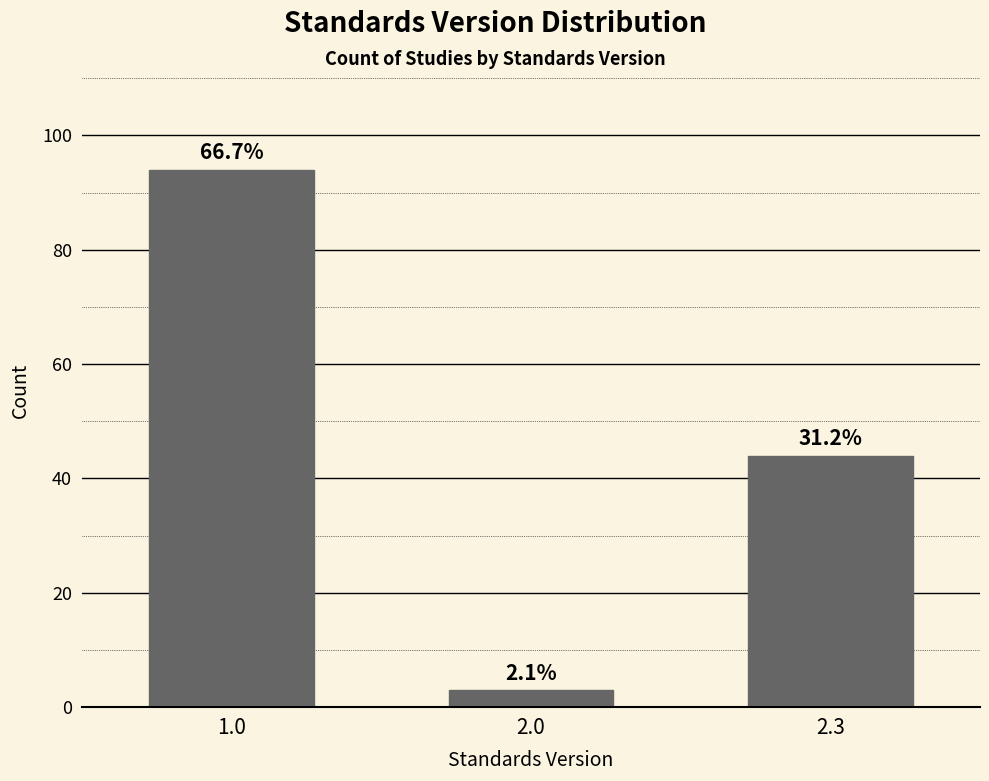

How many bars are there in total?

3